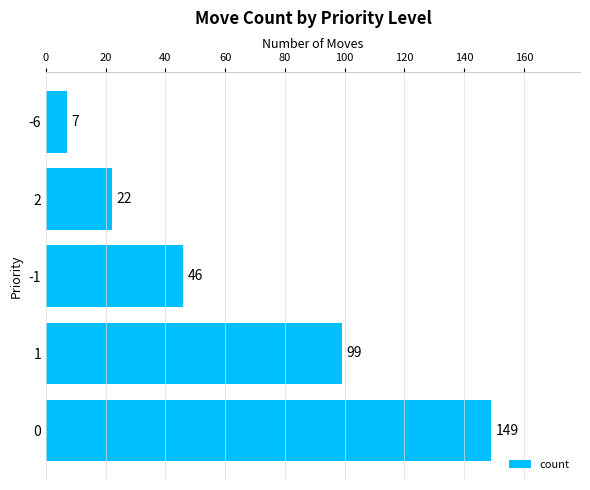

Reading bottom to top, transcribe all the data shown in this chart.

0=149	1=99	-1=46	2=22	-6=7